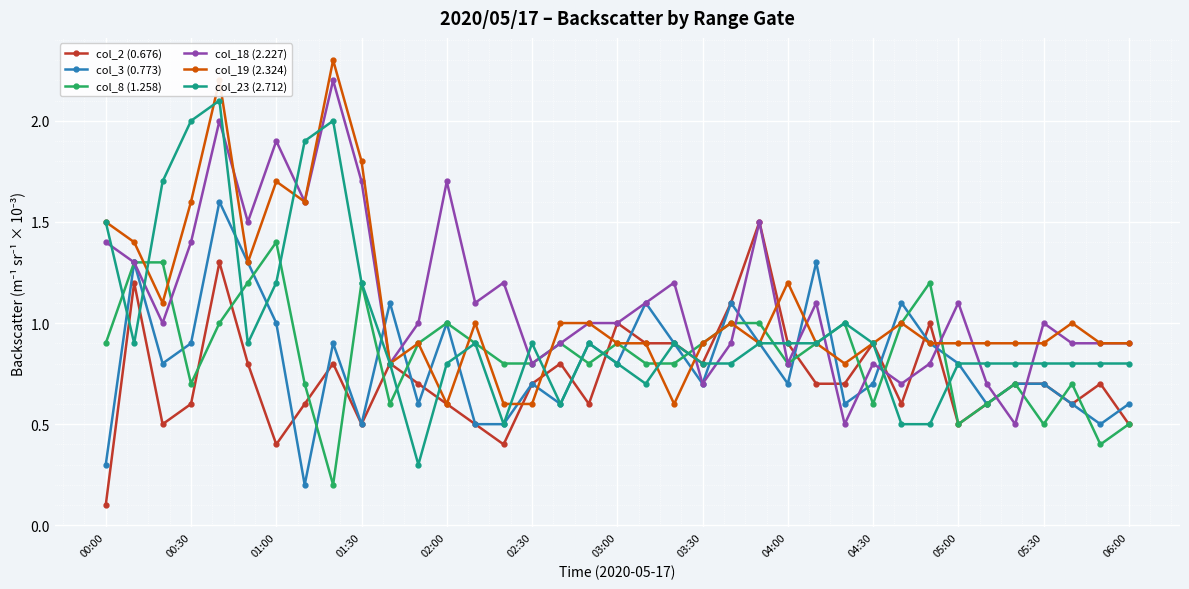

List the series in order of their peak value, lowest first.

col_8 (1.258), col_2 (0.676), col_3 (0.773), col_23 (2.712), col_18 (2.227), col_19 (2.324)